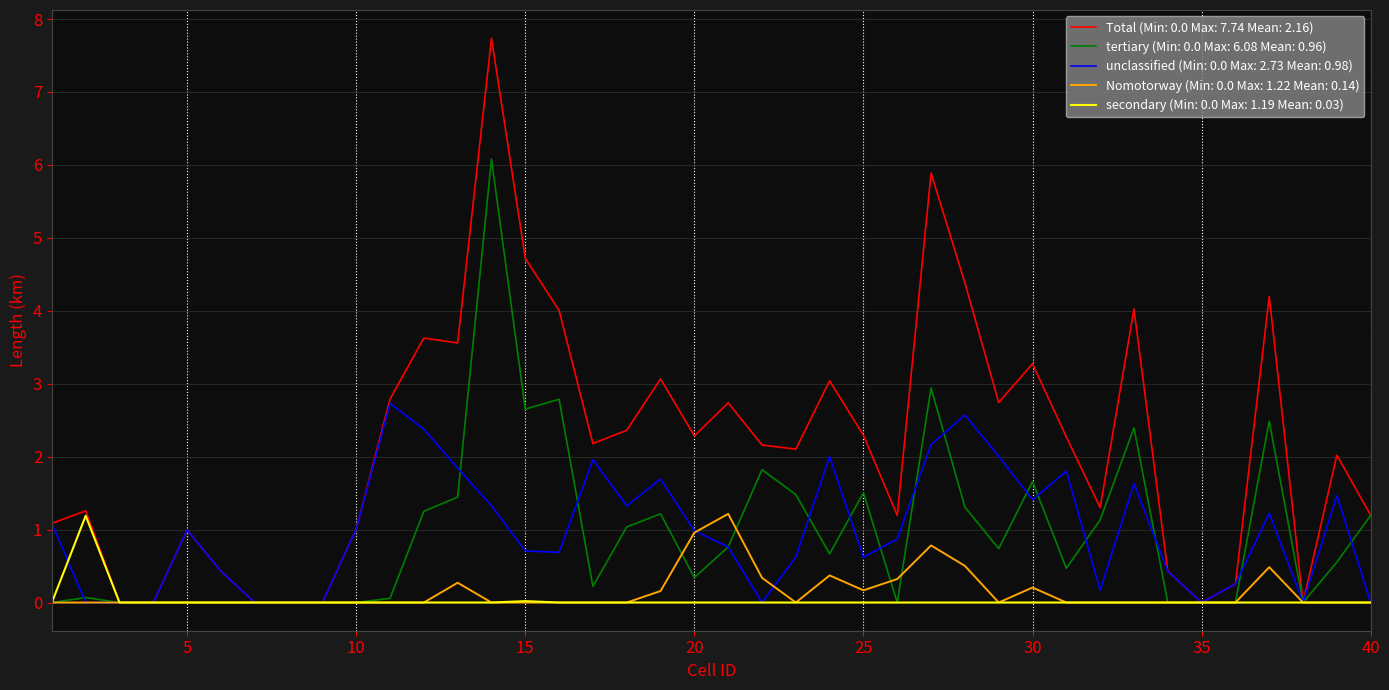

What is the greatest value displayed?

7.7